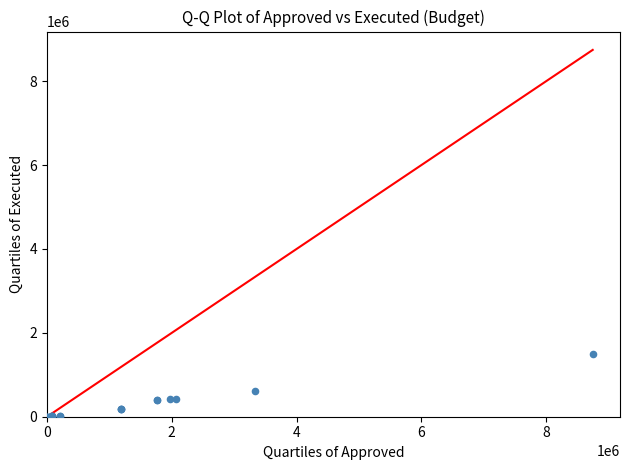

What Y value in the scatter plot is closest to 747031?

618446.3